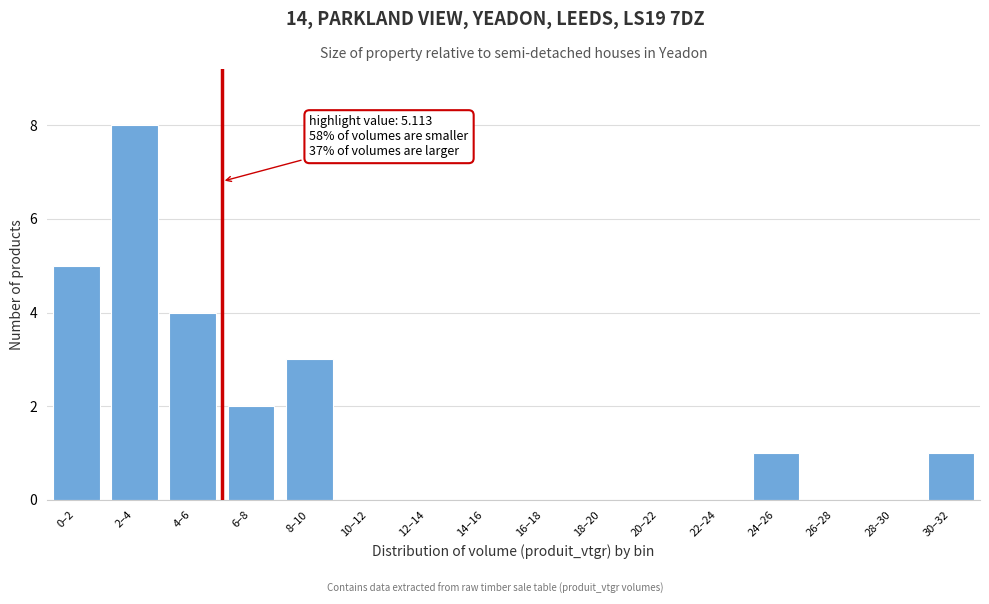

Reading left to right, what are all the values shown in this chart?

0–2=5	2–4=8	4–6=4	6–8=2	8–10=3	10–12=0	12–14=0	14–16=0	16–18=0	18–20=0	20–22=0	22–24=0	24–26=1	26–28=0	28–30=0	30–32=1